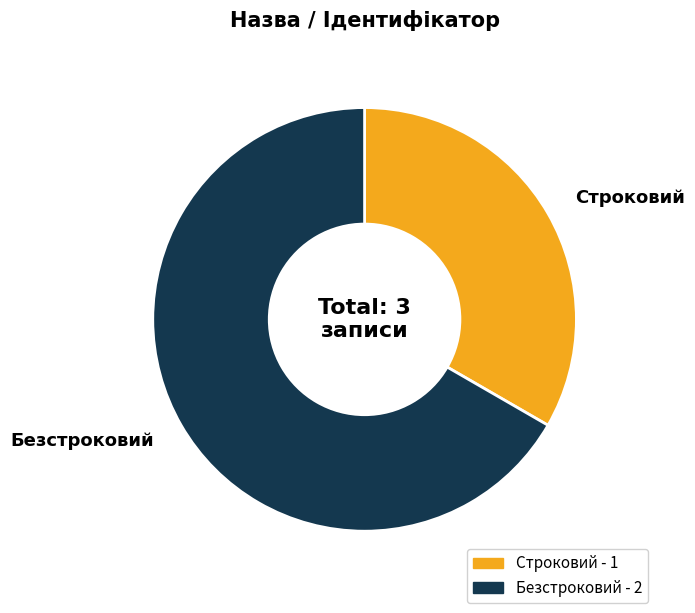

How many segments does this pie chart have?

2